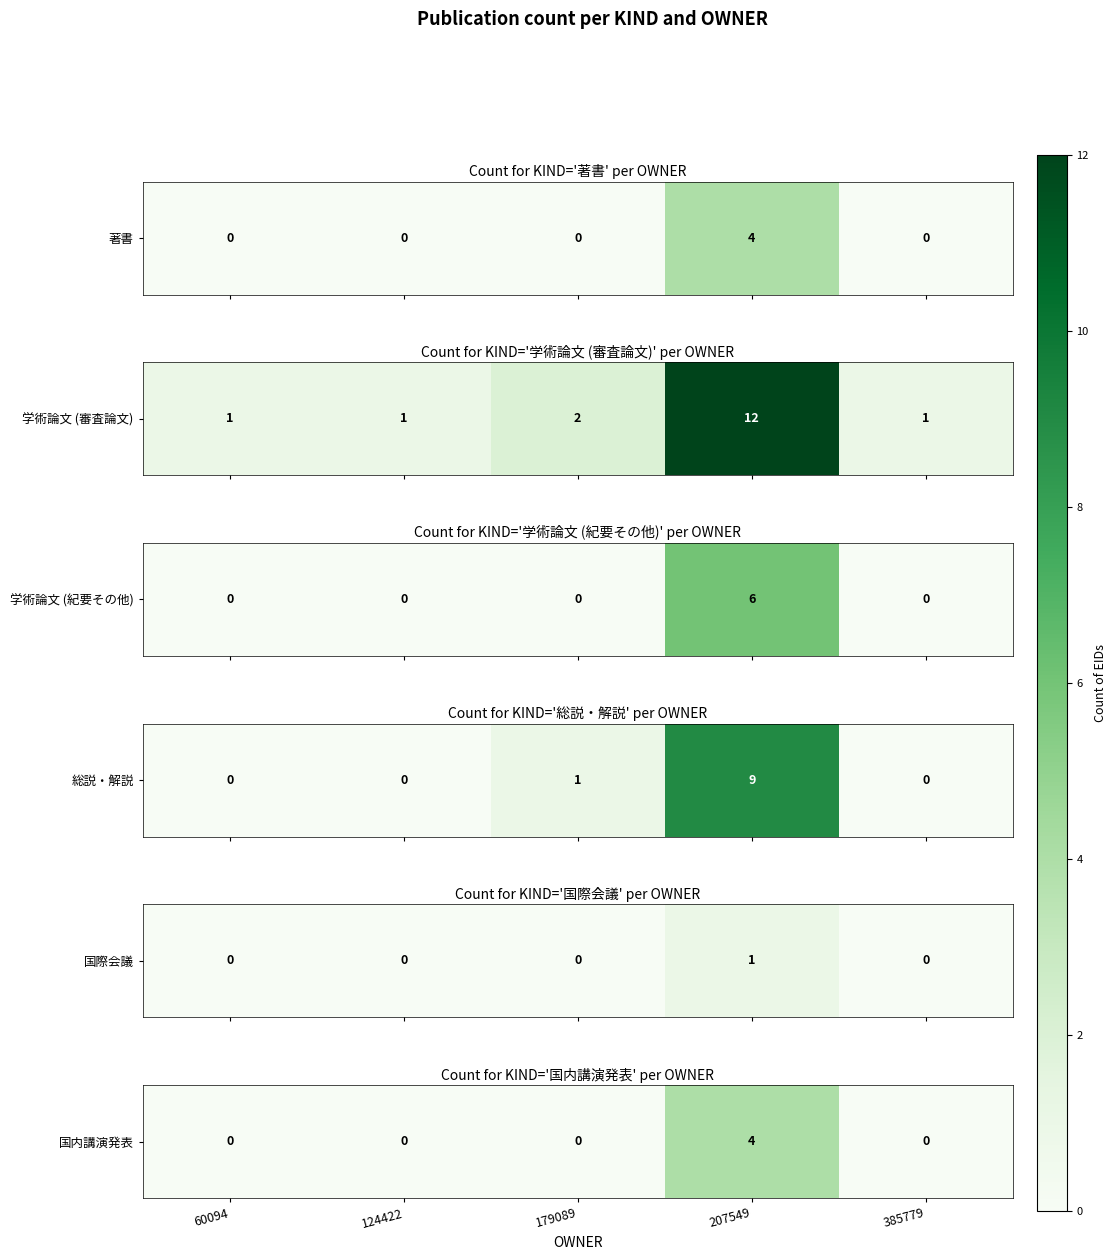

True or false: the data shows 0 at 60094.

True